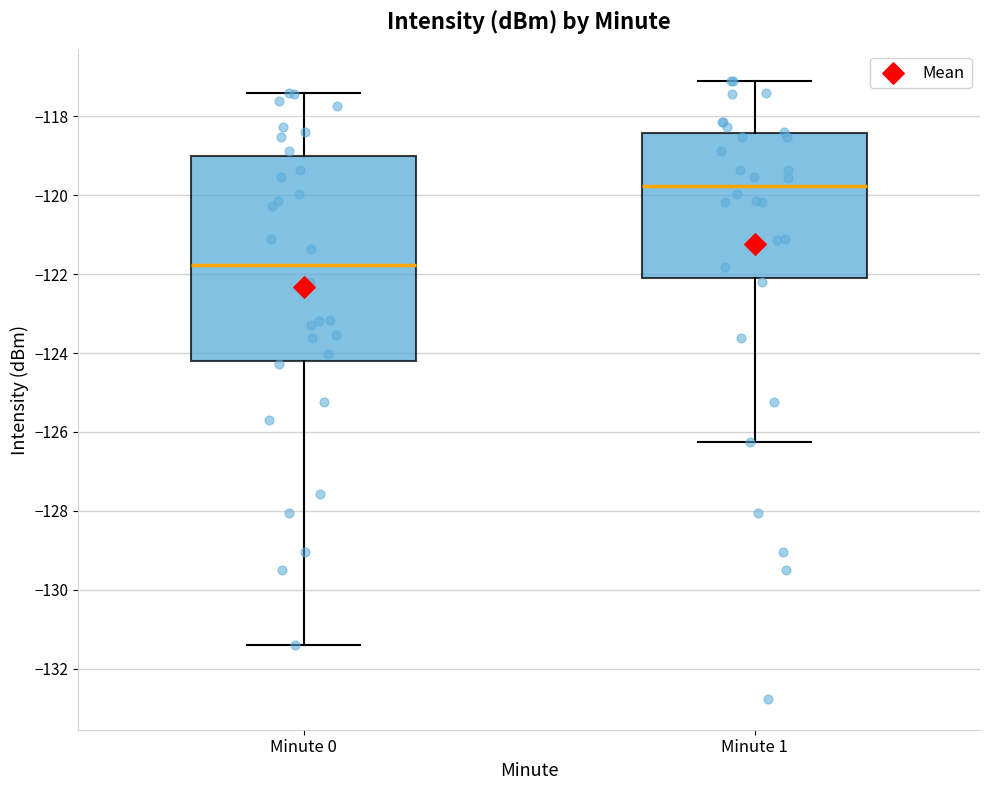

Which box has the lowest median line?

Minute 0